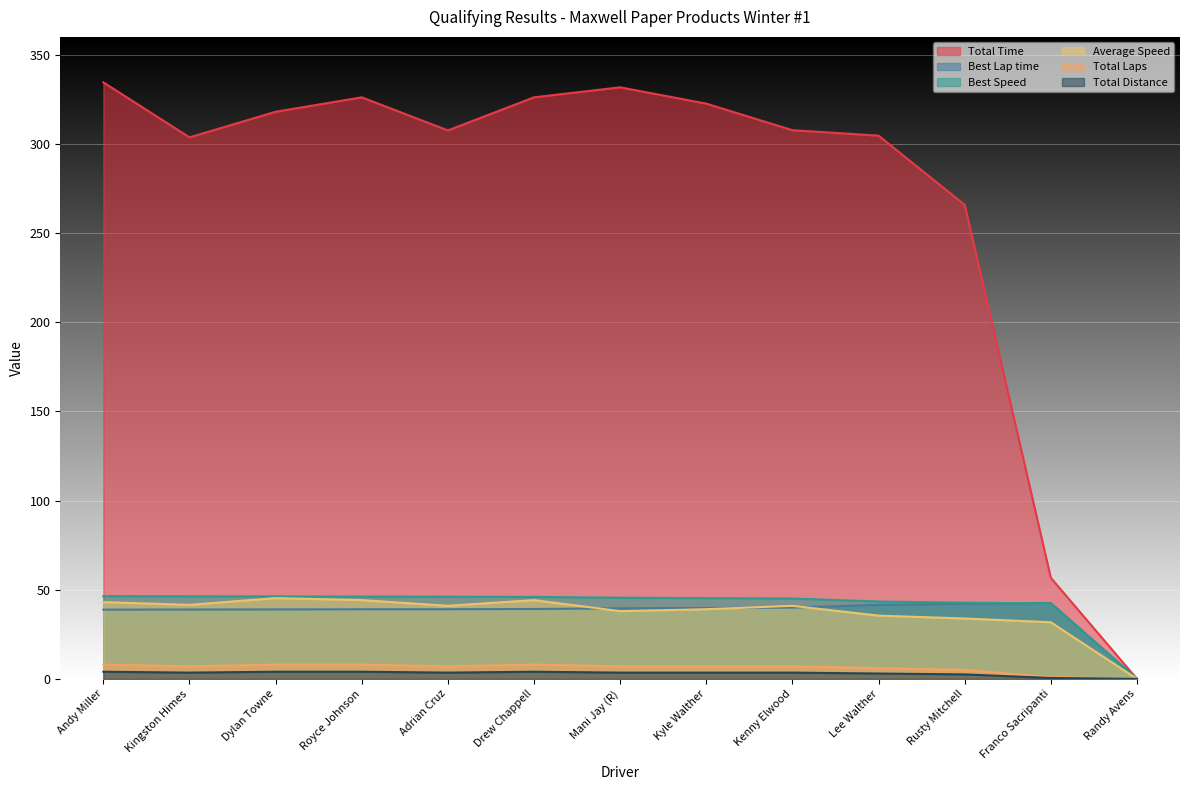

Count the Total Laps values in the range 6 to 8.

10